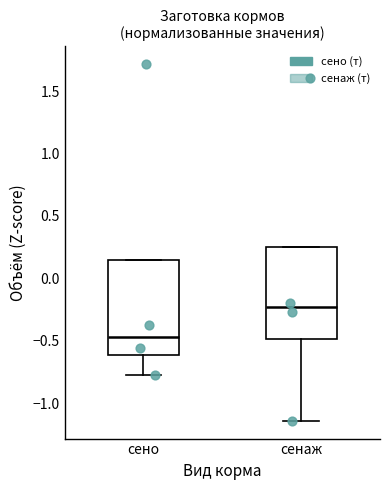

Which box's median line is the highest?

сенаж